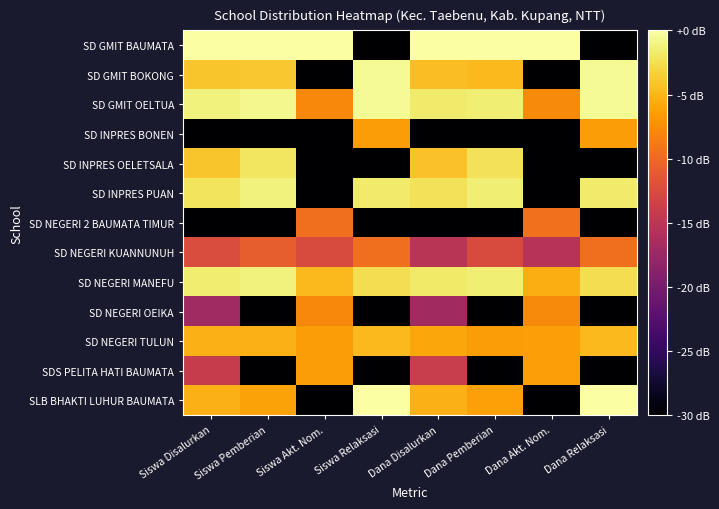

How many series are shown in this chart?

13